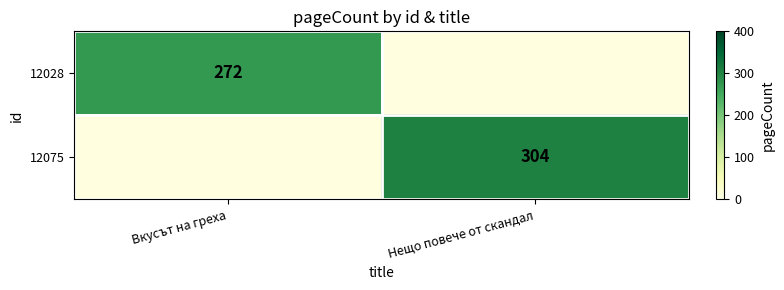

Is it true that 12028 equals 272 at Вкусът на греха?

True